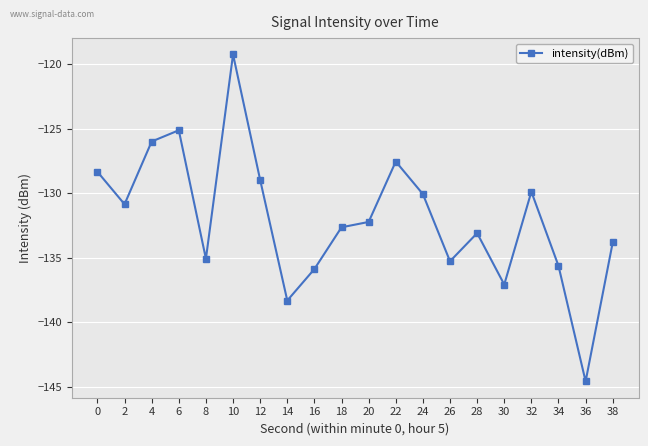

What is the greatest value displayed?

-119.3